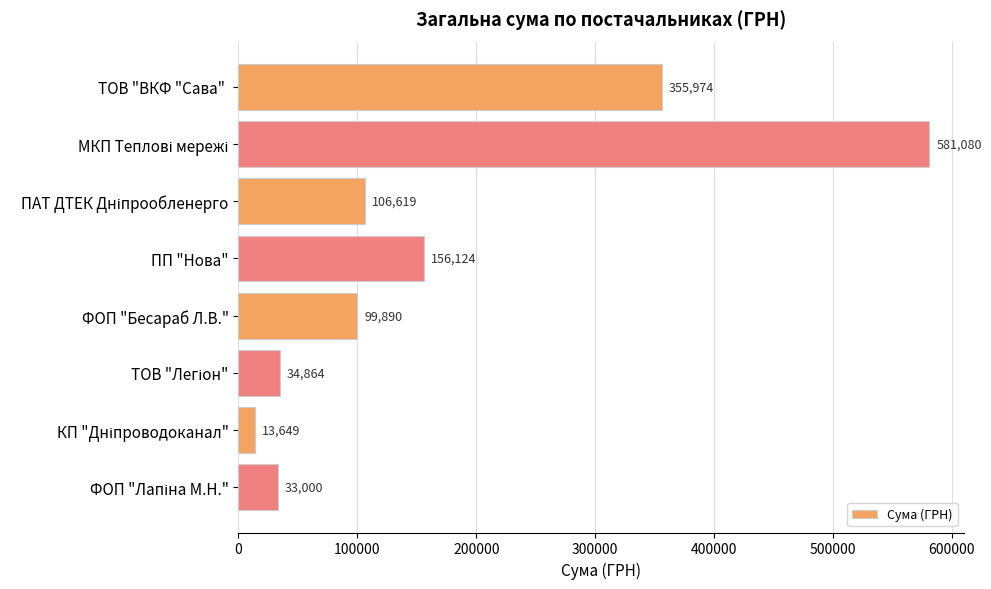

What is the maximum value shown in the chart?

581080.0